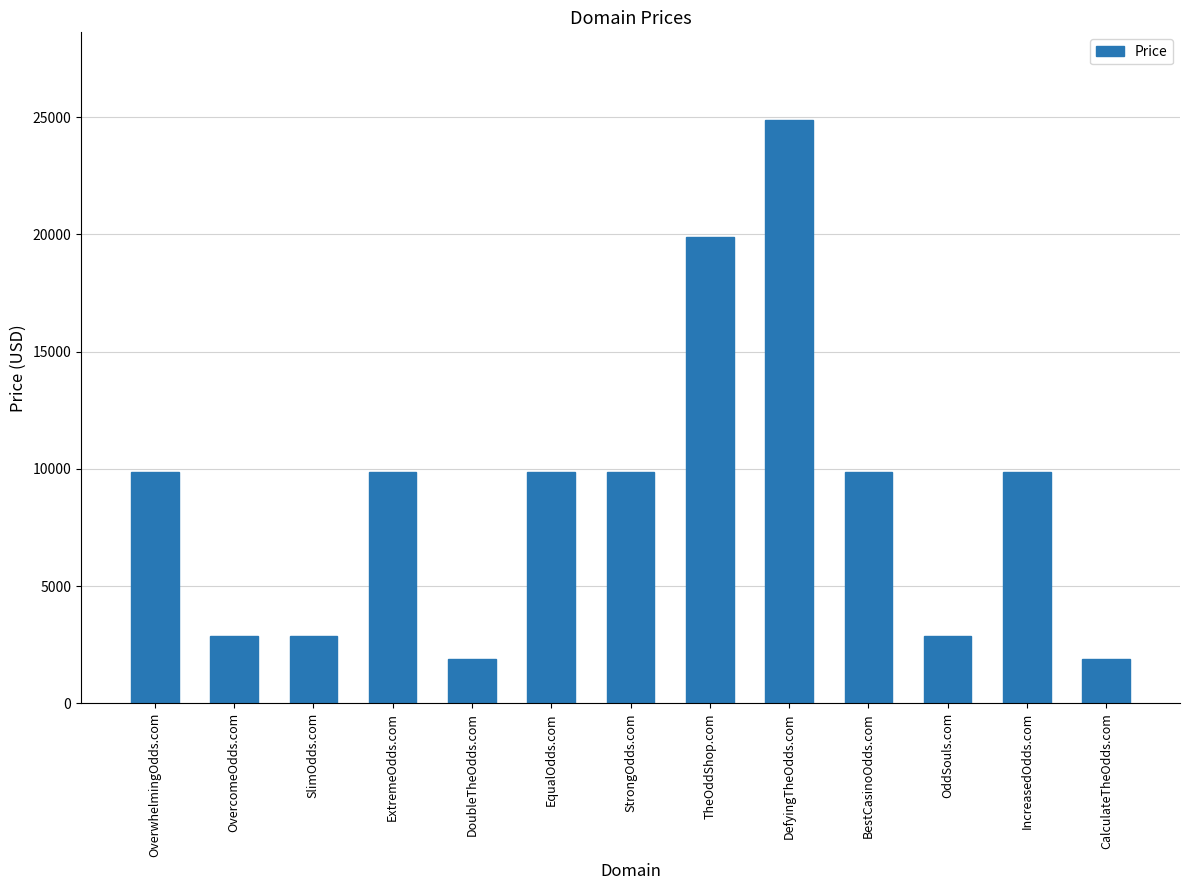

True or false: the data shows 1888 at CalculateTheOdds.com.

True